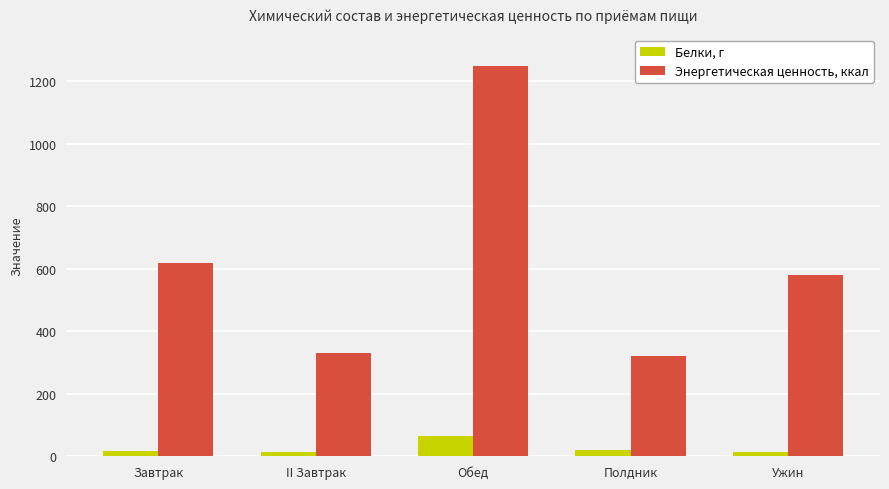

How many bars are there in each group?

2